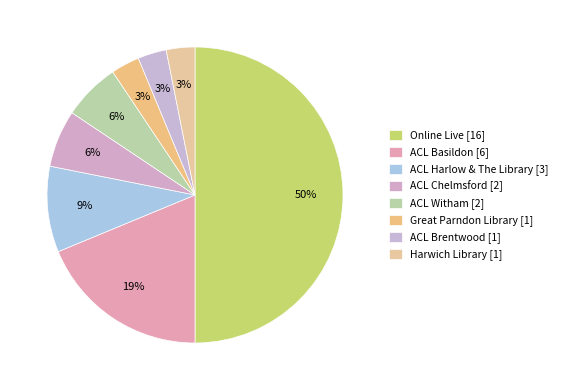

Count the number of slices in the pie.

8